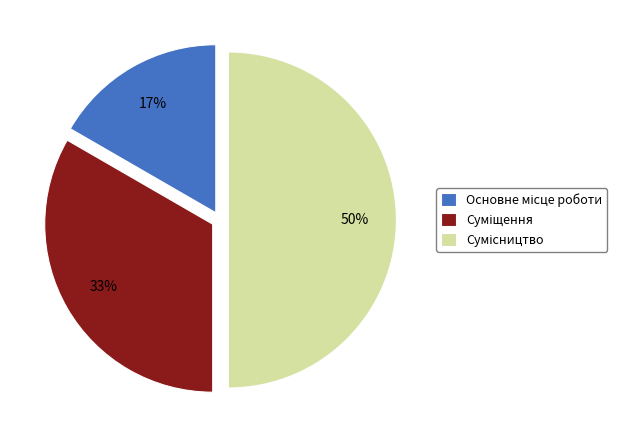

To the nearest percent, what is the average slice percentage?

33%